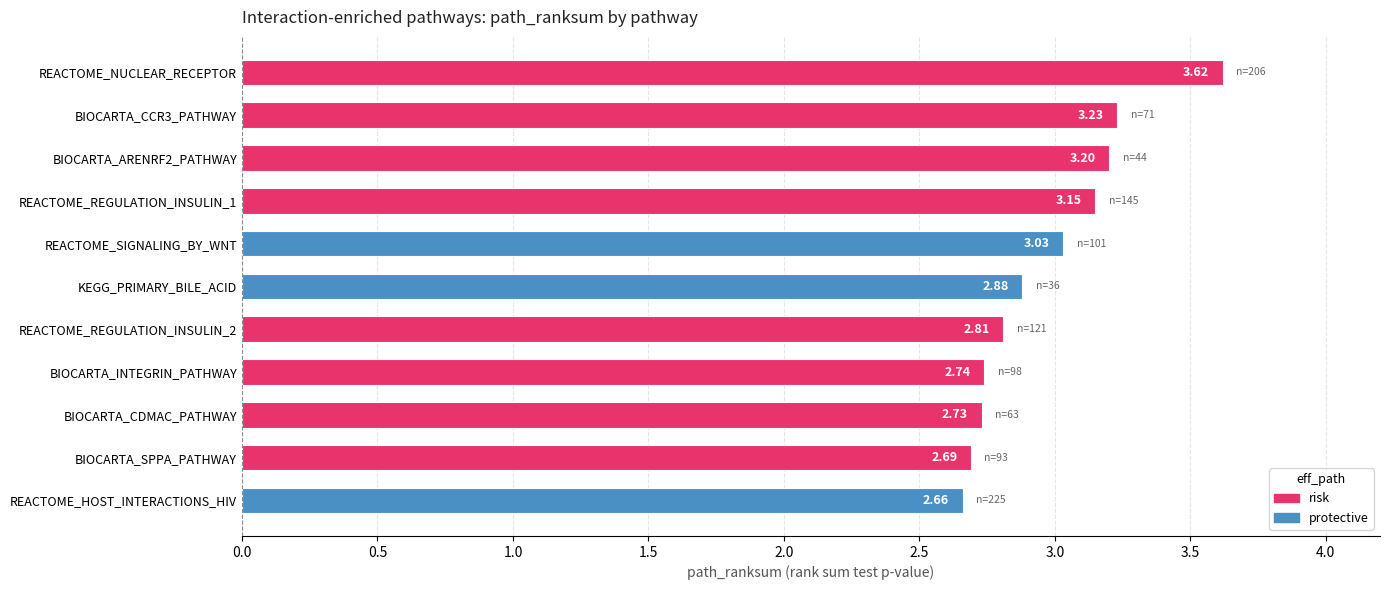

List the labels in order of value, smallest first.

REACTOME_HOST_INTERACTIONS_HIV, BIOCARTA_SPPA_PATHWAY, BIOCARTA_CDMAC_PATHWAY, BIOCARTA_INTEGRIN_PATHWAY, REACTOME_REGULATION_INSULIN_2, KEGG_PRIMARY_BILE_ACID, REACTOME_SIGNALING_BY_WNT, REACTOME_REGULATION_INSULIN_1, BIOCARTA_ARENRF2_PATHWAY, BIOCARTA_CCR3_PATHWAY, REACTOME_NUCLEAR_RECEPTOR